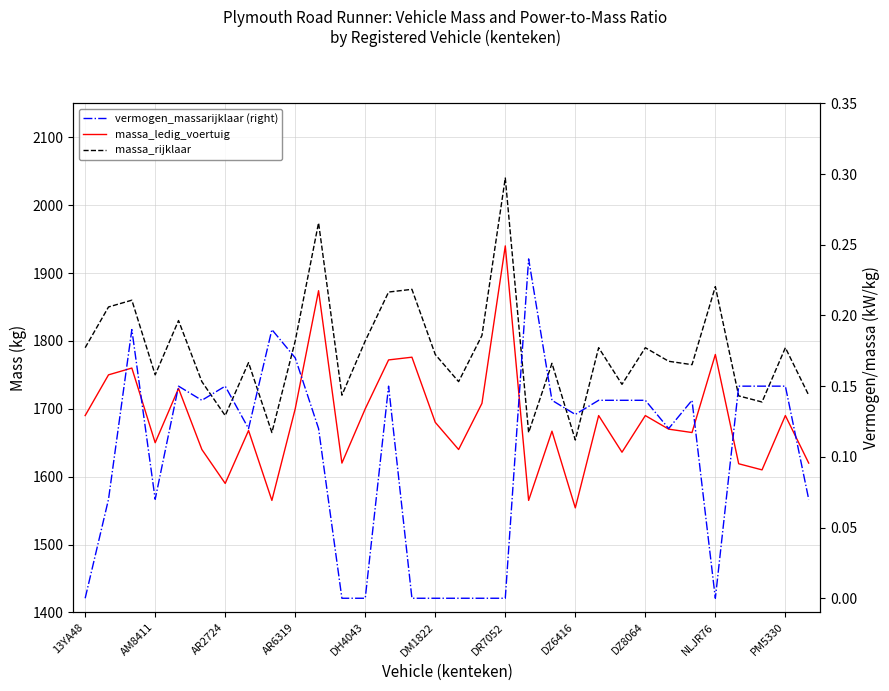

What are all the series names shown in the legend?

massa_ledig_voertuig, massa_rijklaar, vermogen_massarijklaar